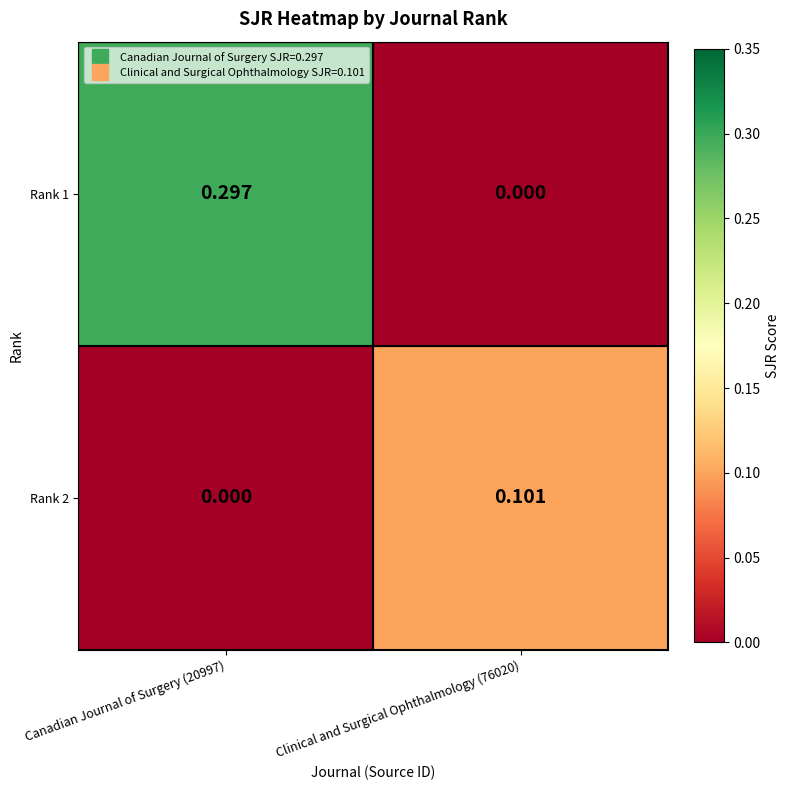

How many series are shown in this chart?

2